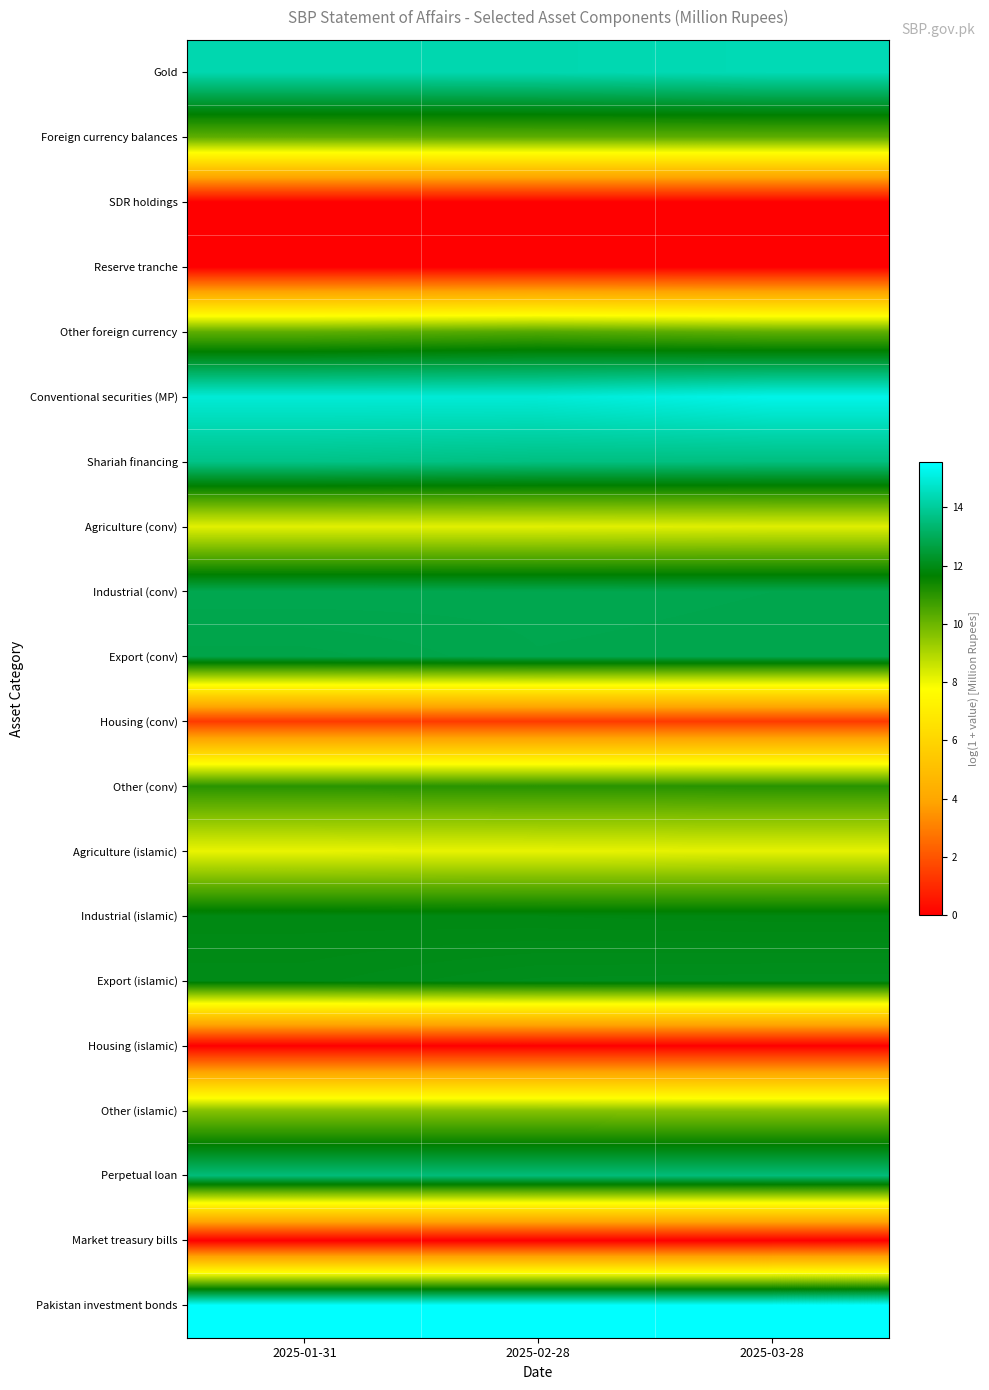

Reading left to right, list all the values displayed in this chart.

Gold: 2025-01-31=14.3	2025-02-28=14.3	2025-03-28=14.4
Foreign currency balances: 2025-01-31=10.2	2025-02-28=10.2	2025-03-28=10.2
SDR holdings: 2025-01-31=0.0	2025-02-28=0.0	2025-03-28=0.0
Reserve tranche: 2025-01-31=0.0	2025-02-28=0.0	2025-03-28=0.0
Other foreign currency: 2025-01-31=10.2	2025-02-28=10.4	2025-03-28=10.2
Conventional securities (MP): 2025-01-31=14.9	2025-02-28=14.9	2025-03-28=15.2
Shariah financing: 2025-01-31=13.7	2025-02-28=13.6	2025-03-28=13.6
Agriculture (conv): 2025-01-31=8.2	2025-02-28=8.2	2025-03-28=8.3
Industrial (conv): 2025-01-31=12.9	2025-02-28=12.9	2025-03-28=12.8
Export (conv): 2025-01-31=12.8	2025-02-28=12.8	2025-03-28=12.8
Housing (conv): 2025-01-31=1.4	2025-02-28=1.4	2025-03-28=1.4
Other (conv): 2025-01-31=11.0	2025-02-28=11.0	2025-03-28=11.1
Agriculture (islamic): 2025-01-31=8.1	2025-02-28=8.1	2025-03-28=8.2
Industrial (islamic): 2025-01-31=11.9	2025-02-28=11.9	2025-03-28=11.9
Export (islamic): 2025-01-31=12.0	2025-02-28=12.1	2025-03-28=12.1
Housing (islamic): 2025-01-31=0.0	2025-02-28=0.0	2025-03-28=0.0
Other (islamic): 2025-01-31=9.6	2025-02-28=9.6	2025-03-28=9.6
Perpetual loan: 2025-01-31=13.5	2025-02-28=13.5	2025-03-28=13.5
Market treasury bills: 2025-01-31=0.0	2025-02-28=0.0	2025-03-28=0.0
Pakistan investment bonds: 2025-01-31=15.5	2025-02-28=15.5	2025-03-28=15.5